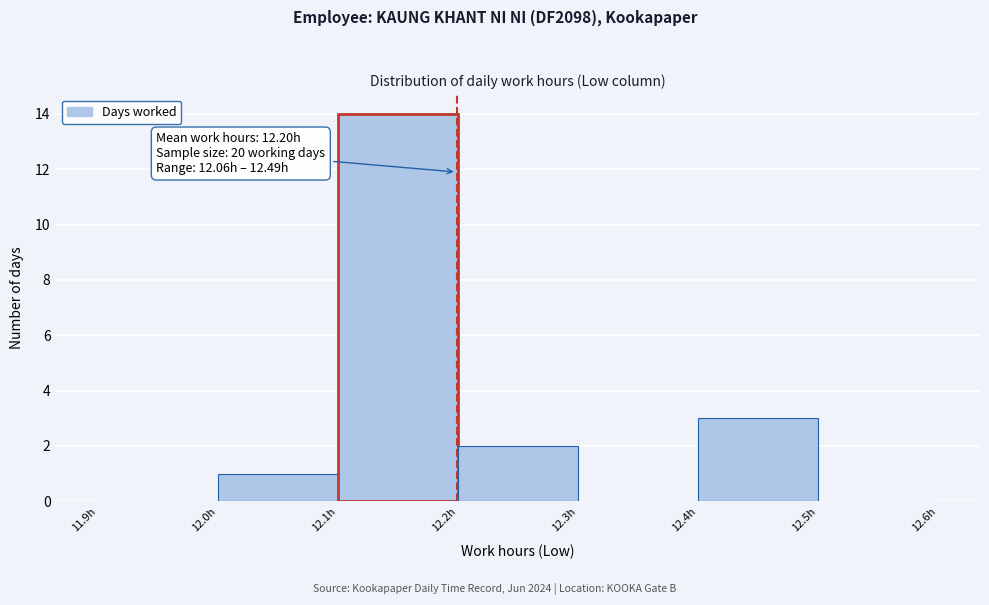

Which range on the x-axis has the tallest bar?

12.1 to 12.2